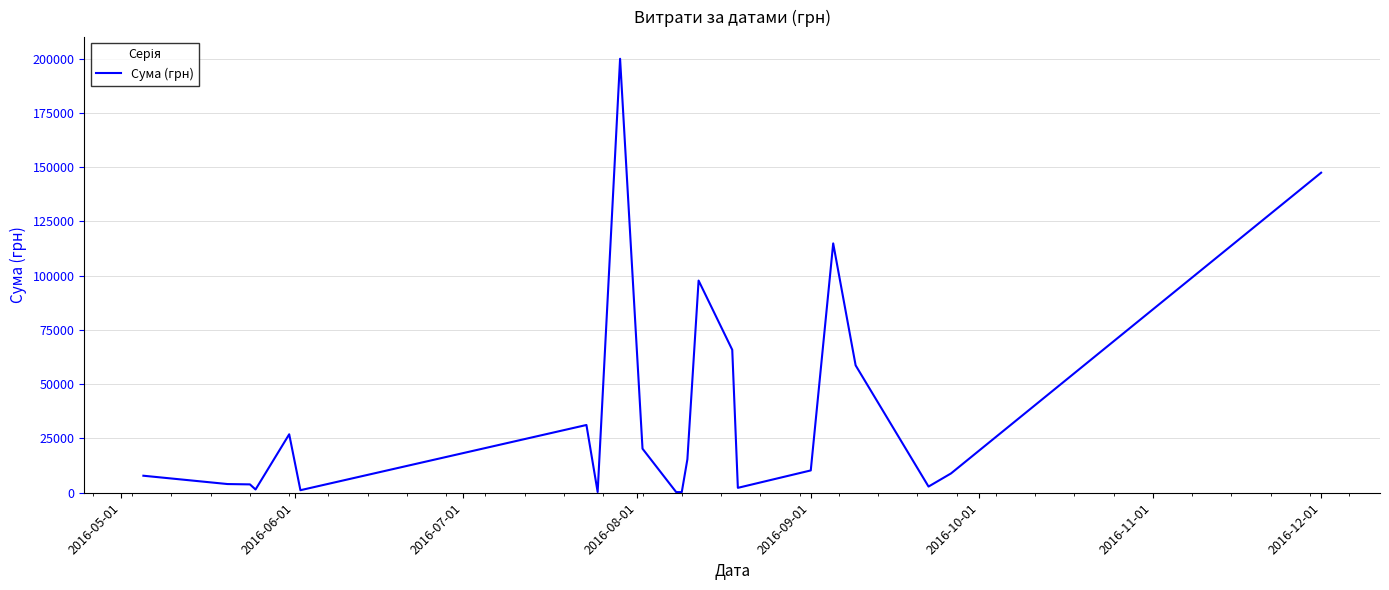

What is the greatest value displayed?

199990.0